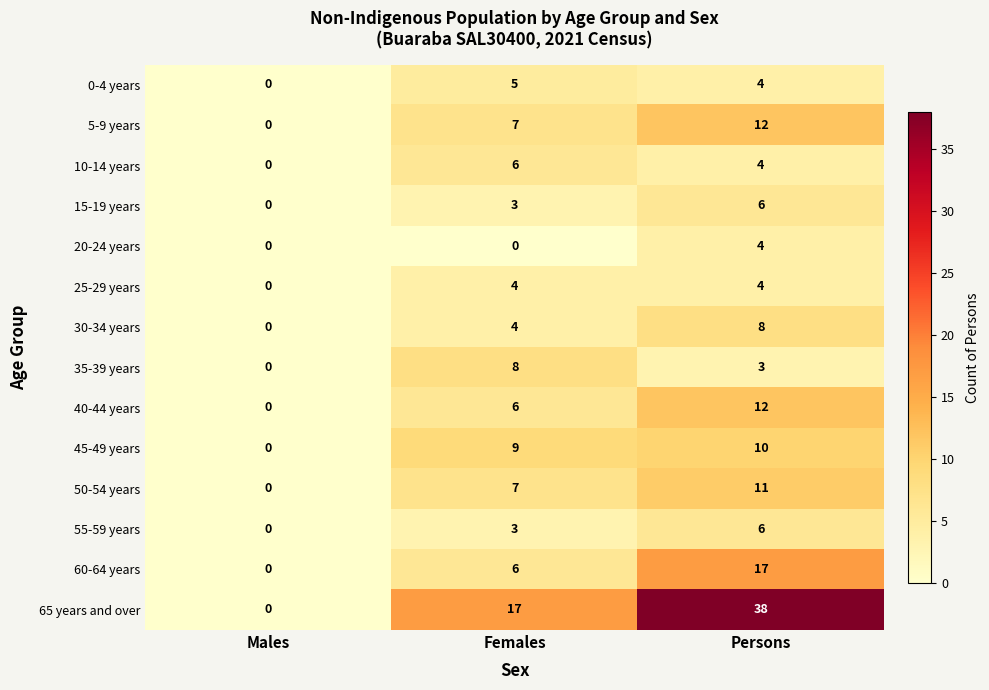

What is the difference between the 30-34 years values at Males and Females?

4